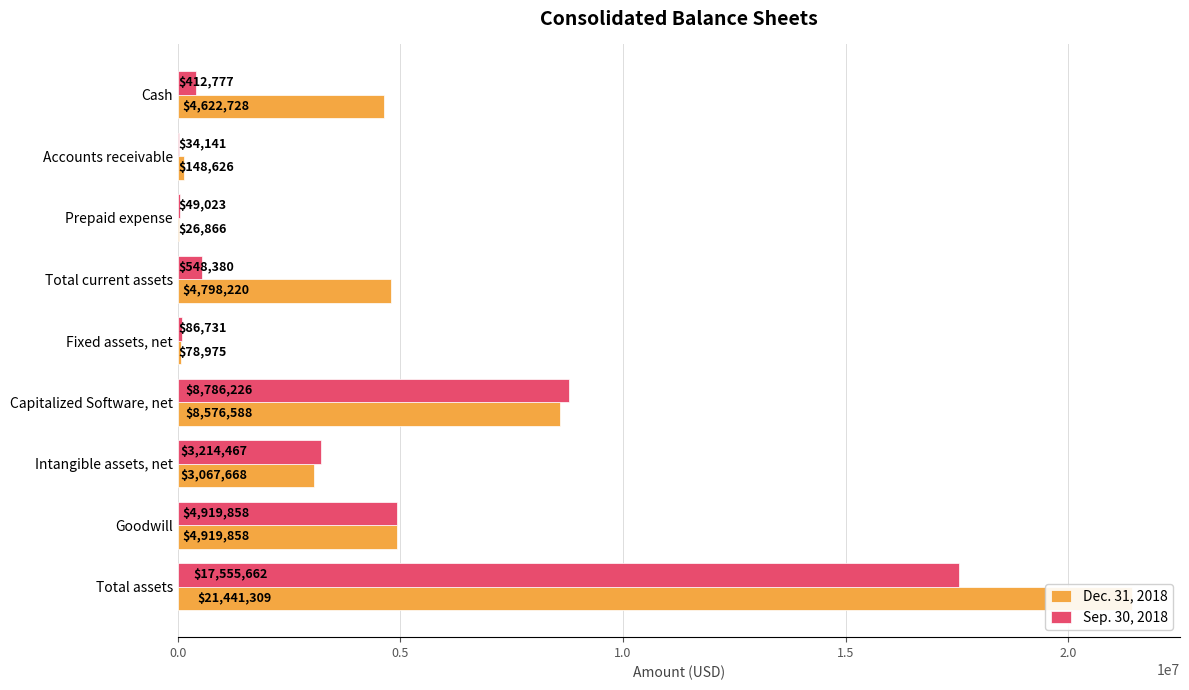

The value of Dec. 31, 2018 at Intangible assets, net is 4767861. True or false?

False